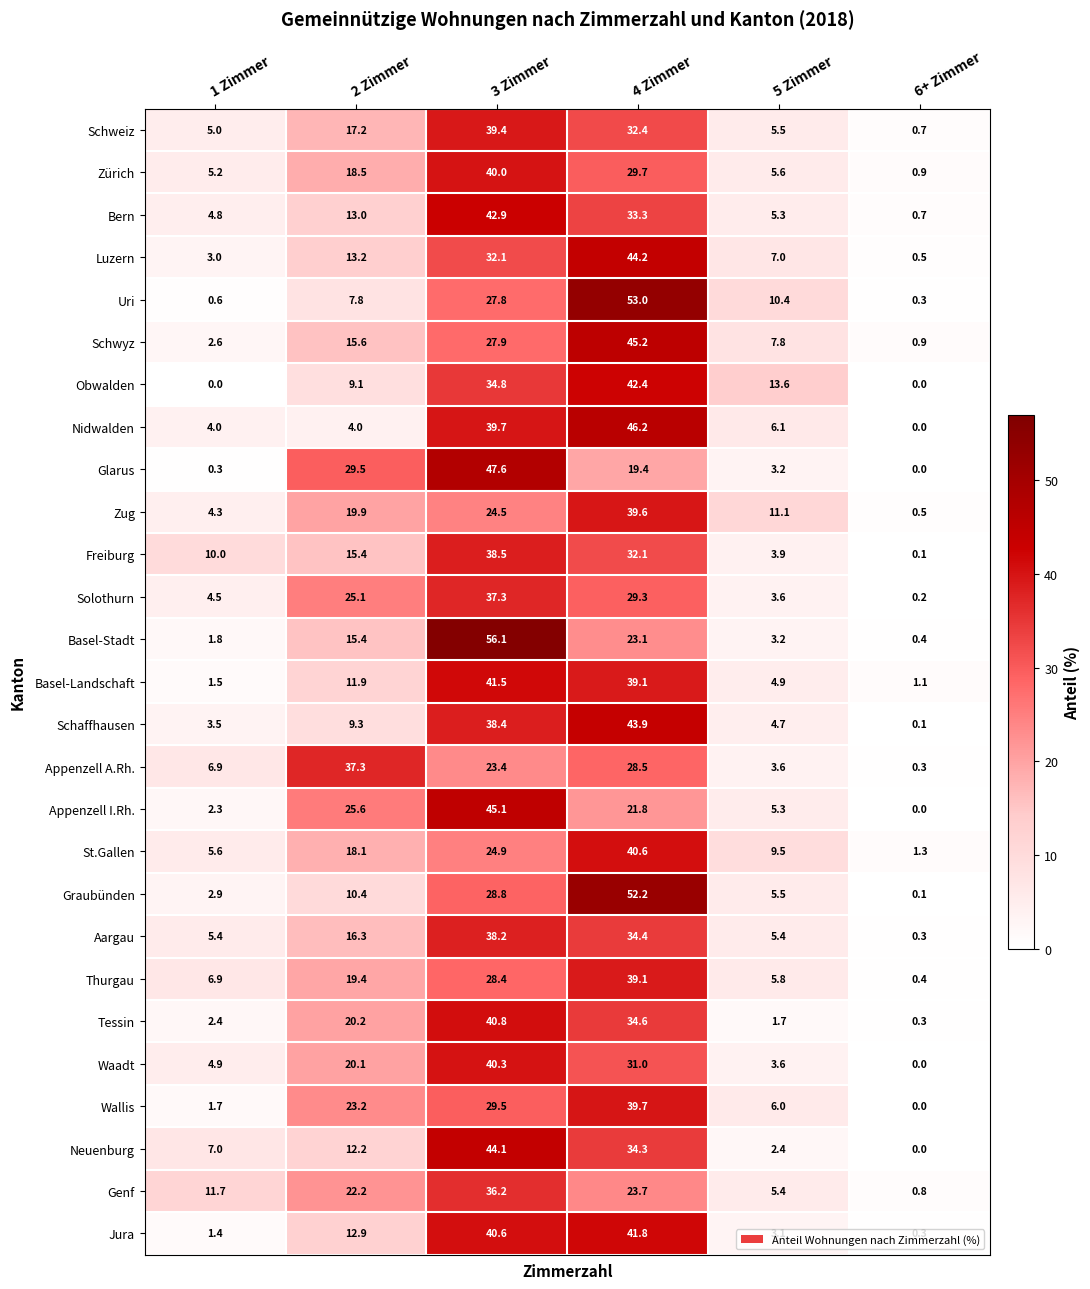

At which label is Tessin closest to 20?

2 Zimmer